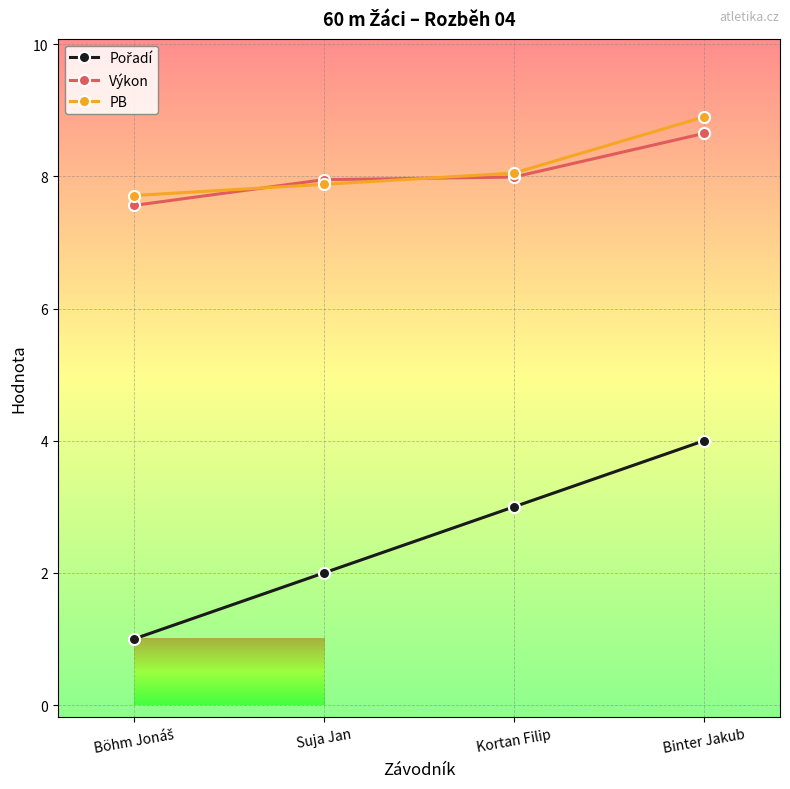

How many series are shown in this chart?

3